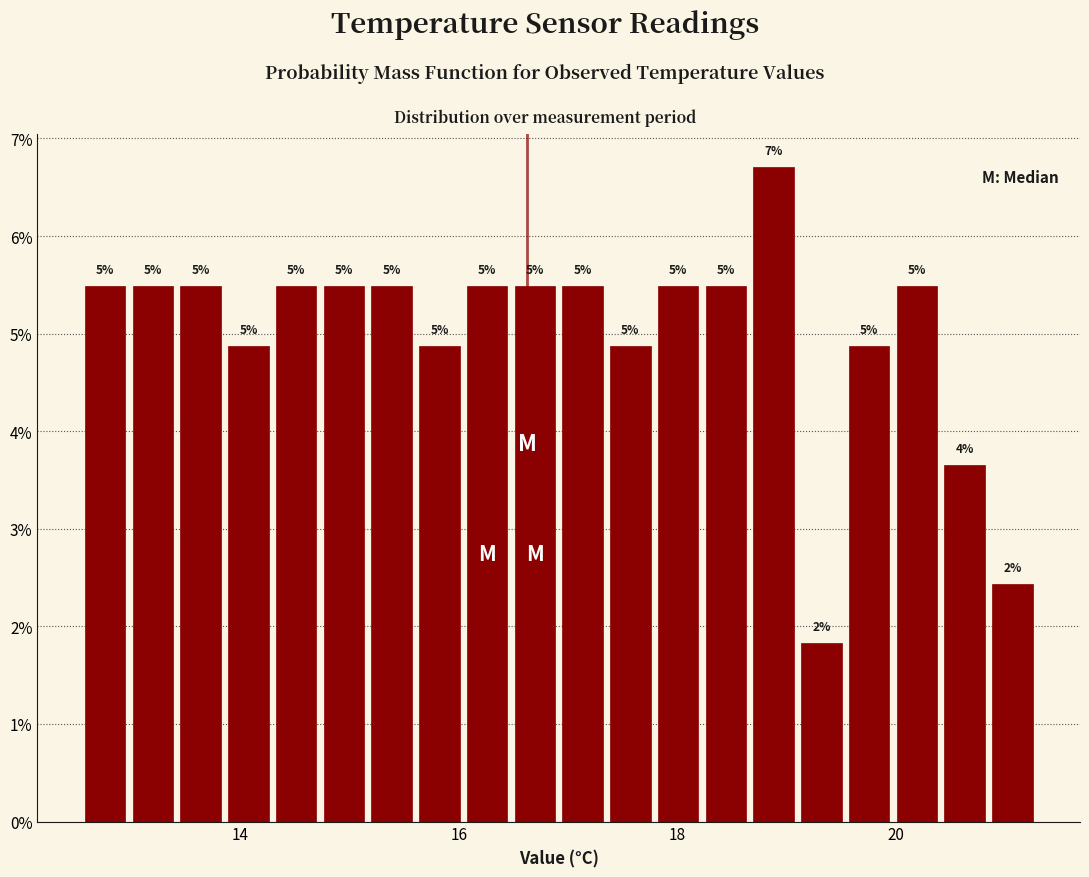

Read against the x-axis, roughly where is the centre of the tallest bar?

18.8